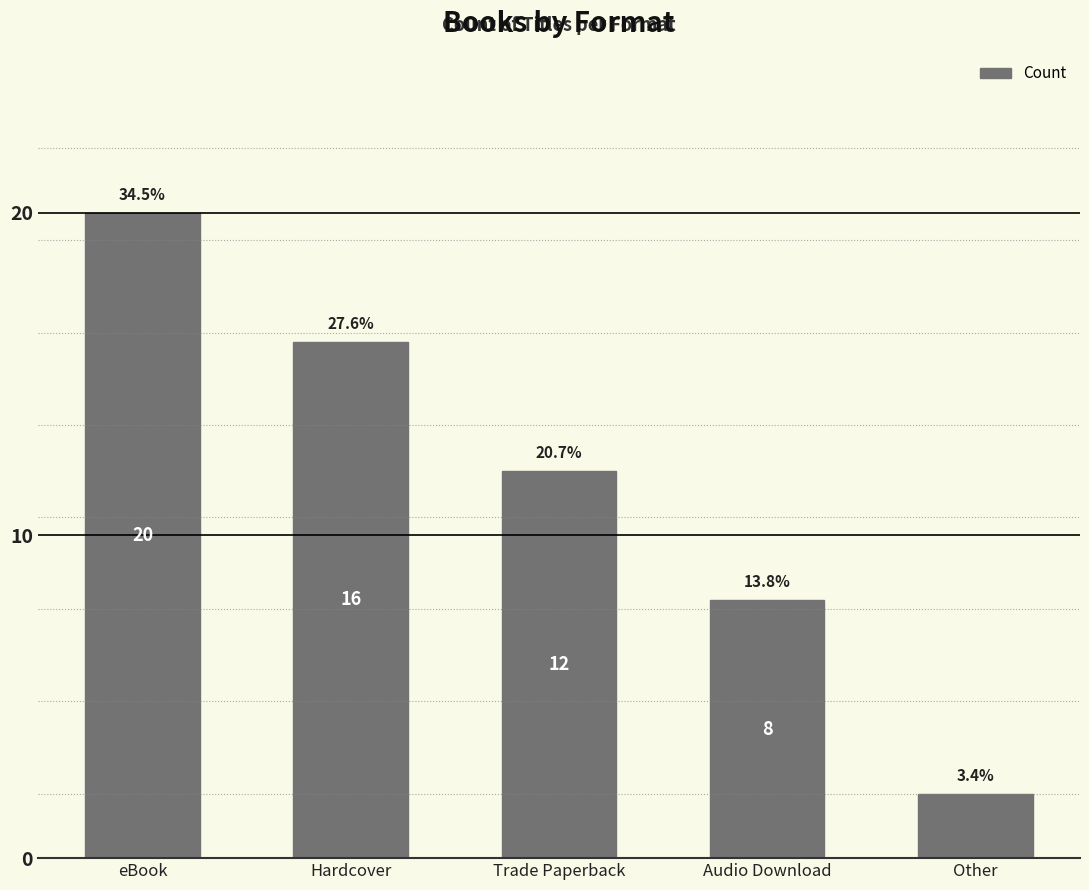

Are the bars horizontal?

No